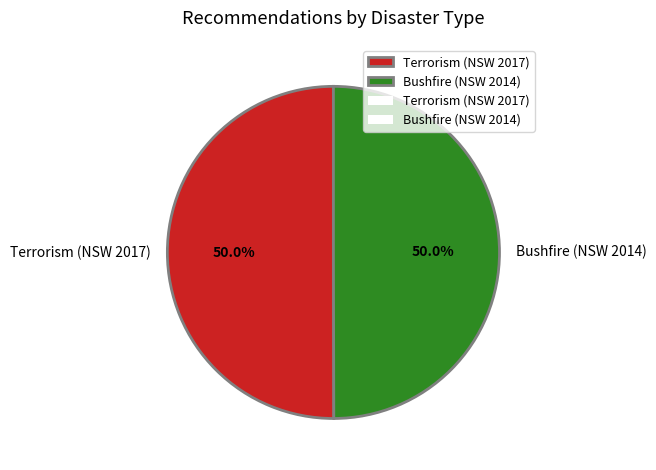

To the nearest percent, what portion does Bushfire (NSW 2014) represent?

50%